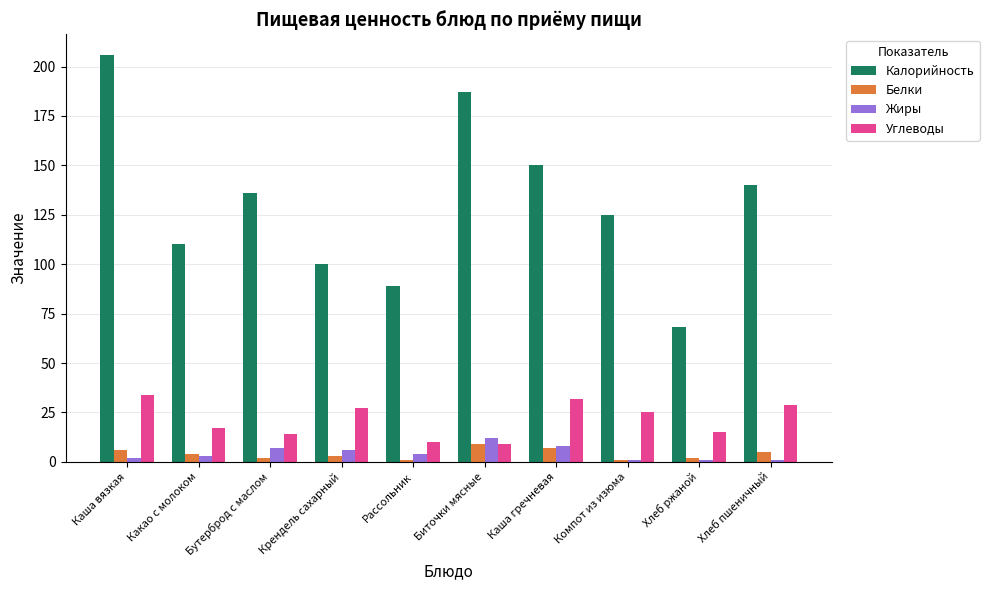

Reading left to right, list all the values displayed in this chart.

Калорийность: 206	110	136	100	89	187	150	125	68	140
Белки: 6	4	2	3	1	9	7	1	2	5
Жиры: 2	3	7	6	4	12	8	1	1	1
Углеводы: 34	17	14	27	10	9	32	25	15	29